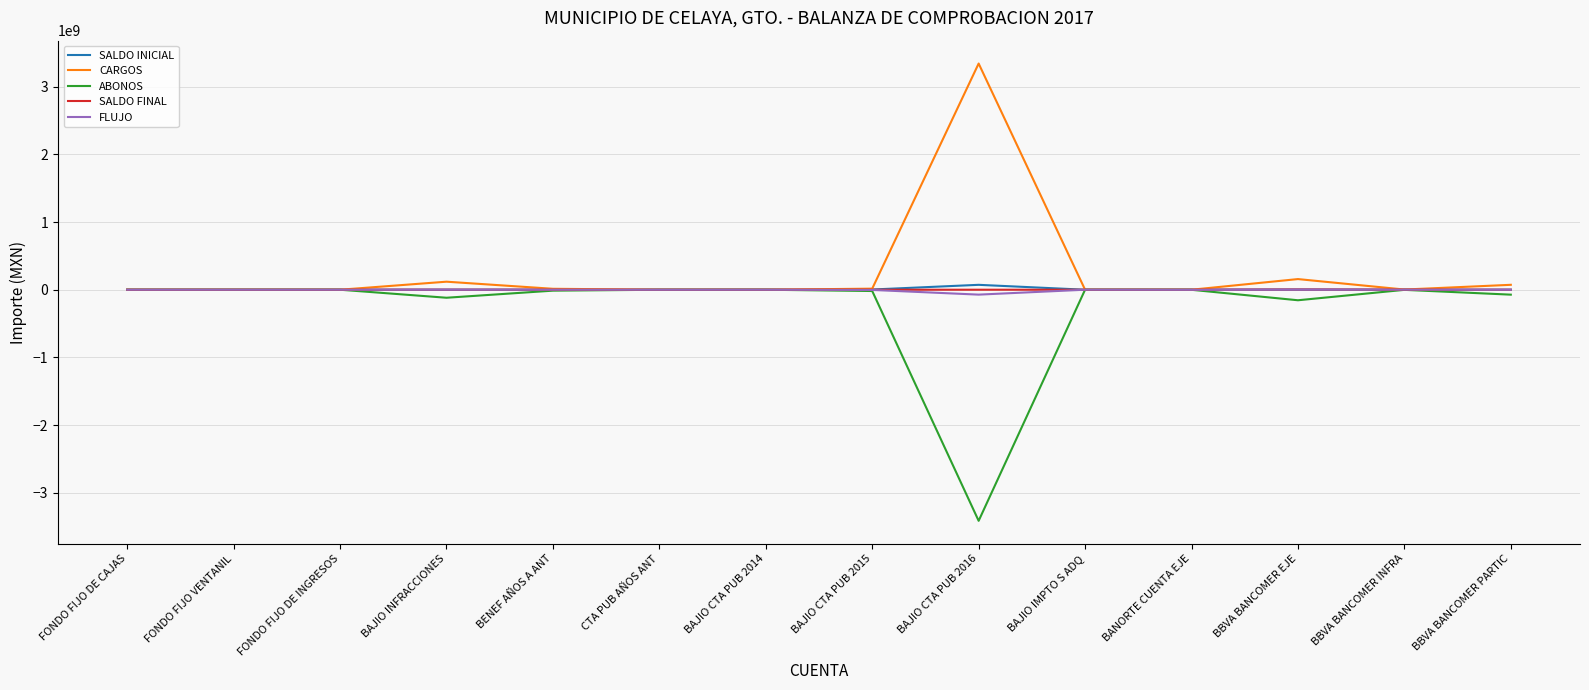

What is the difference between the highest and lowest values at BAJIO CTA PUB 2014?

97542.0